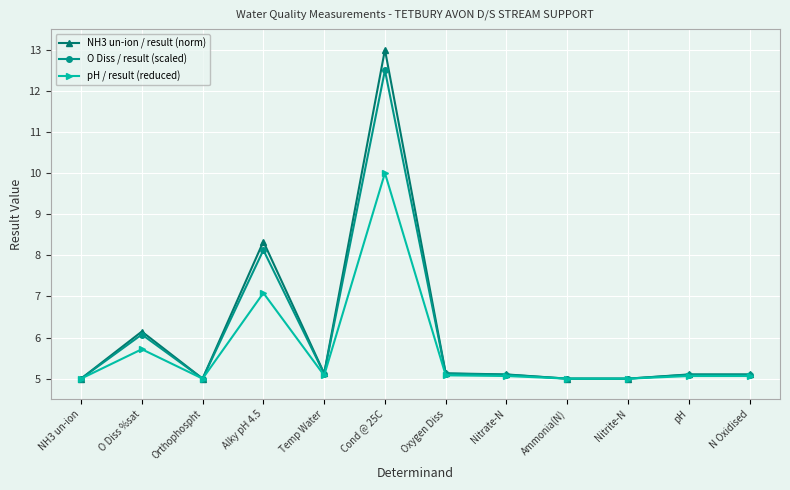

Between Ammonia(N) and pH, which series saw the biggest shift?

NH3 un-ion / result (norm)